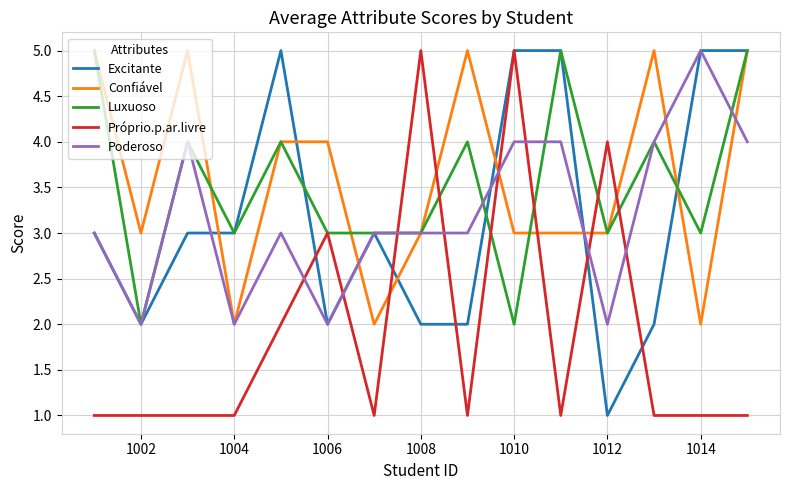

True or false: Próprio.p.ar.livre and Confiável intersect in this chart.

True